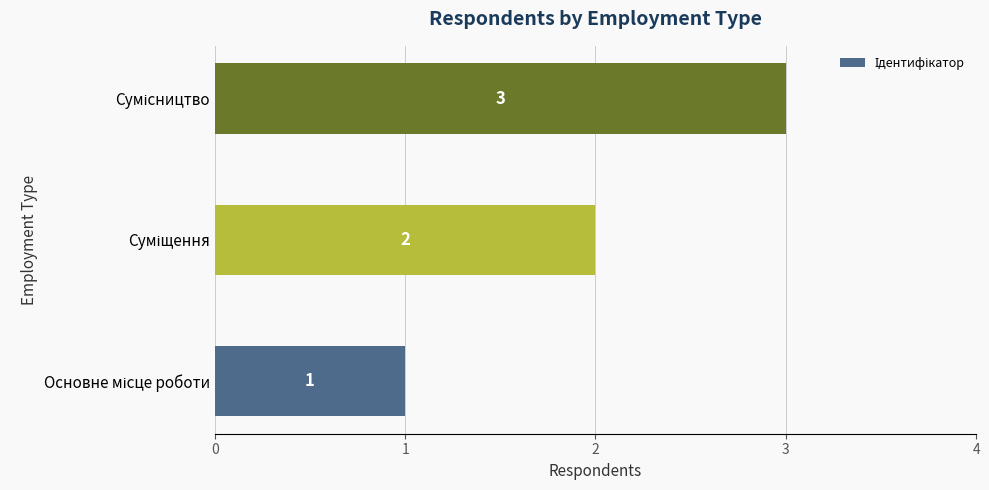

What is the sum of all values?

6